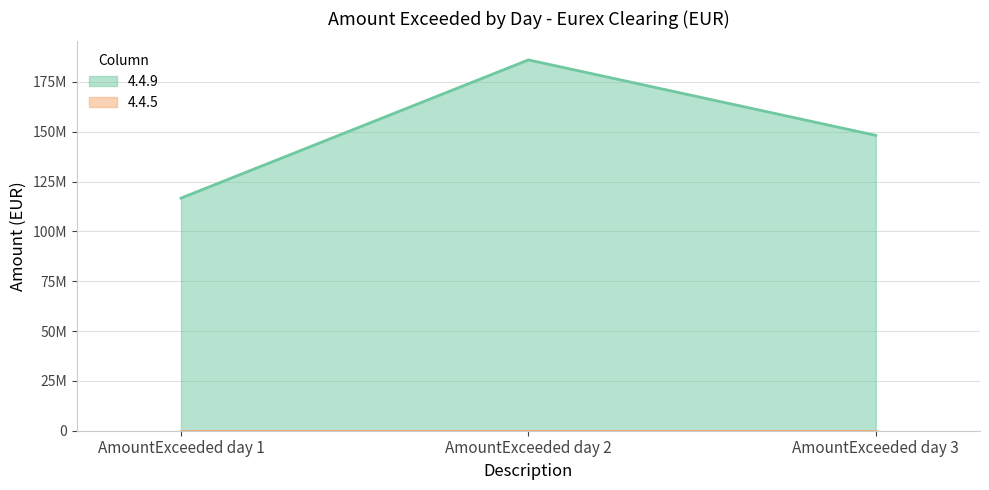

What is the value of the 3rd point from the left?

148212224.1